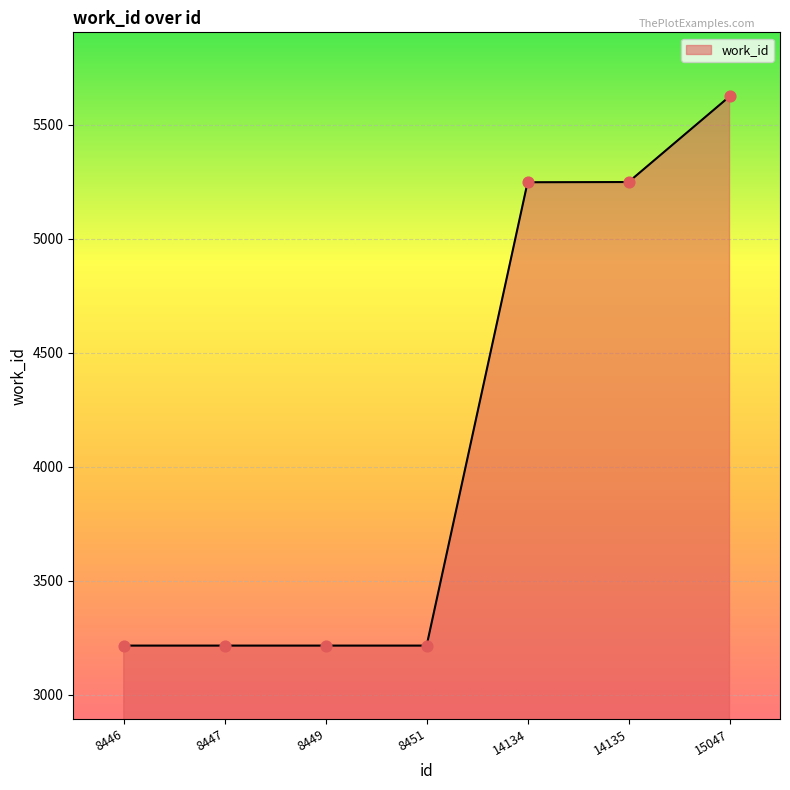

Approximately how many times larger is the value at 8449 compared to 14135?

0.6